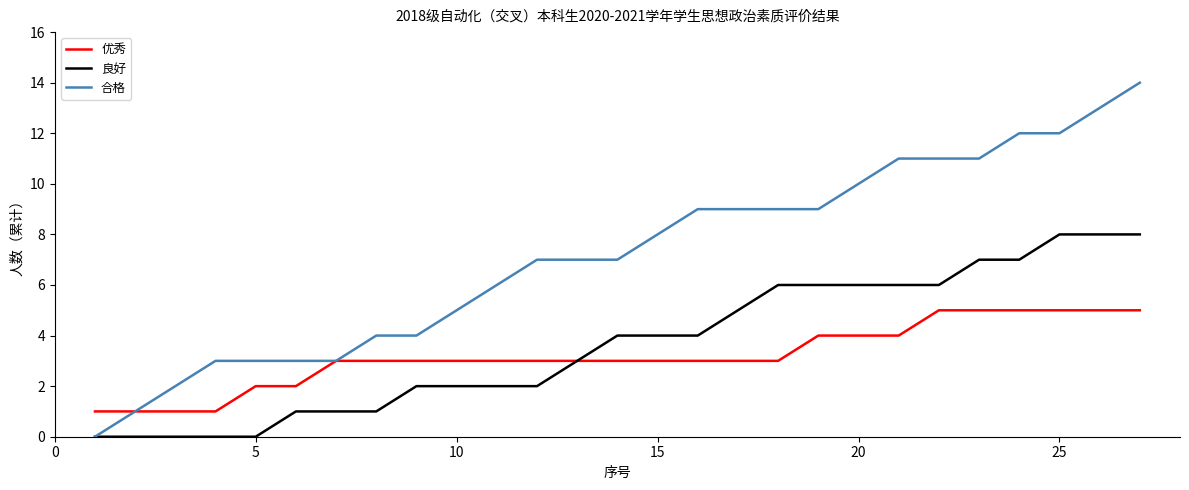

Which series has the largest total across all categories?

合格